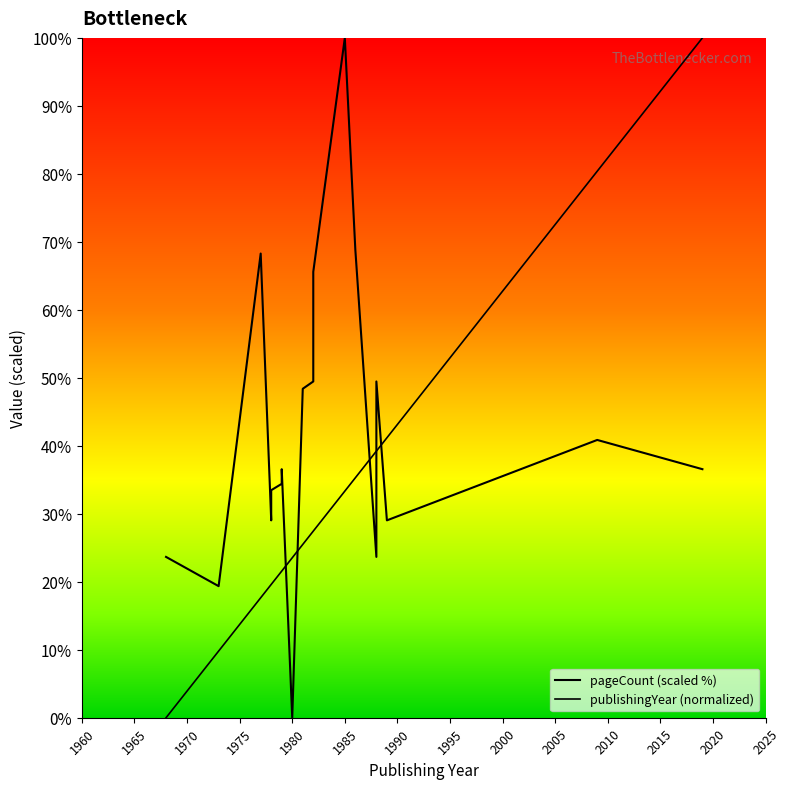

What position from the left is 1995?

8